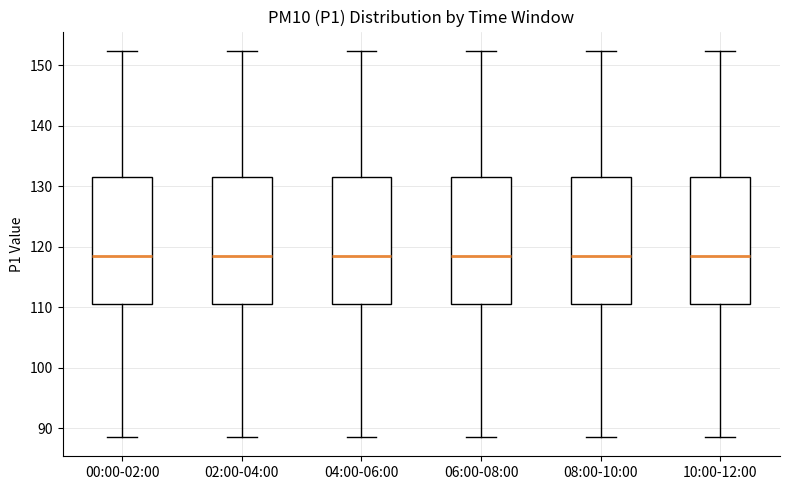

Reading left to right, read every box against the y-axis: the position of its median line, the range the box covers, and the ends of its whiskers. The values are not printed on the chart, so give them approximately, as read against the axis.

00:00-02:00: median 118, box 111 to 132, whiskers 89 to 152
02:00-04:00: median 118, box 111 to 132, whiskers 89 to 152
04:00-06:00: median 118, box 111 to 132, whiskers 89 to 152
06:00-08:00: median 118, box 111 to 132, whiskers 89 to 152
08:00-10:00: median 118, box 111 to 132, whiskers 89 to 152
10:00-12:00: median 118, box 111 to 132, whiskers 89 to 152